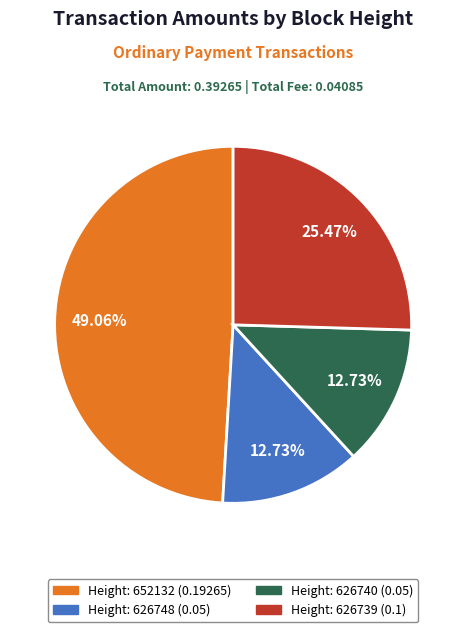

How many slices are in this pie chart?

4